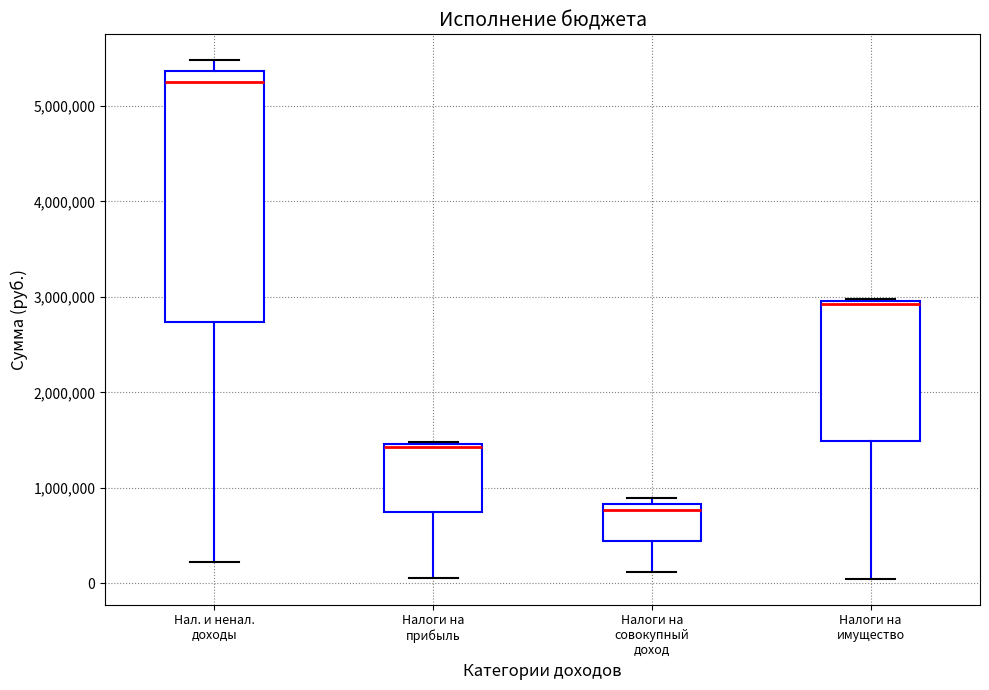

Reading left to right, read every box against the y-axis: the position of its median line, the range the box covers, and the ends of its whiskers. The values are not printed on the chart, so give them approximately, as read against the axis.

Нал. и ненал. доходы: median 5300000, box 2700000 to 5400000, whiskers 200000 to 5500000
Налоги на прибыль: median 1400000, box 700000 to 1500000, whiskers 100000 to 1500000
Налоги на совокупный доход: median 800000 (just below the box's upper edge), box 400000 to 800000, whiskers 100000 to 900000
Налоги на имущество: median 2900000 (drawn on the box's upper edge), box 1500000 to 3000000, whiskers 0 to 3000000